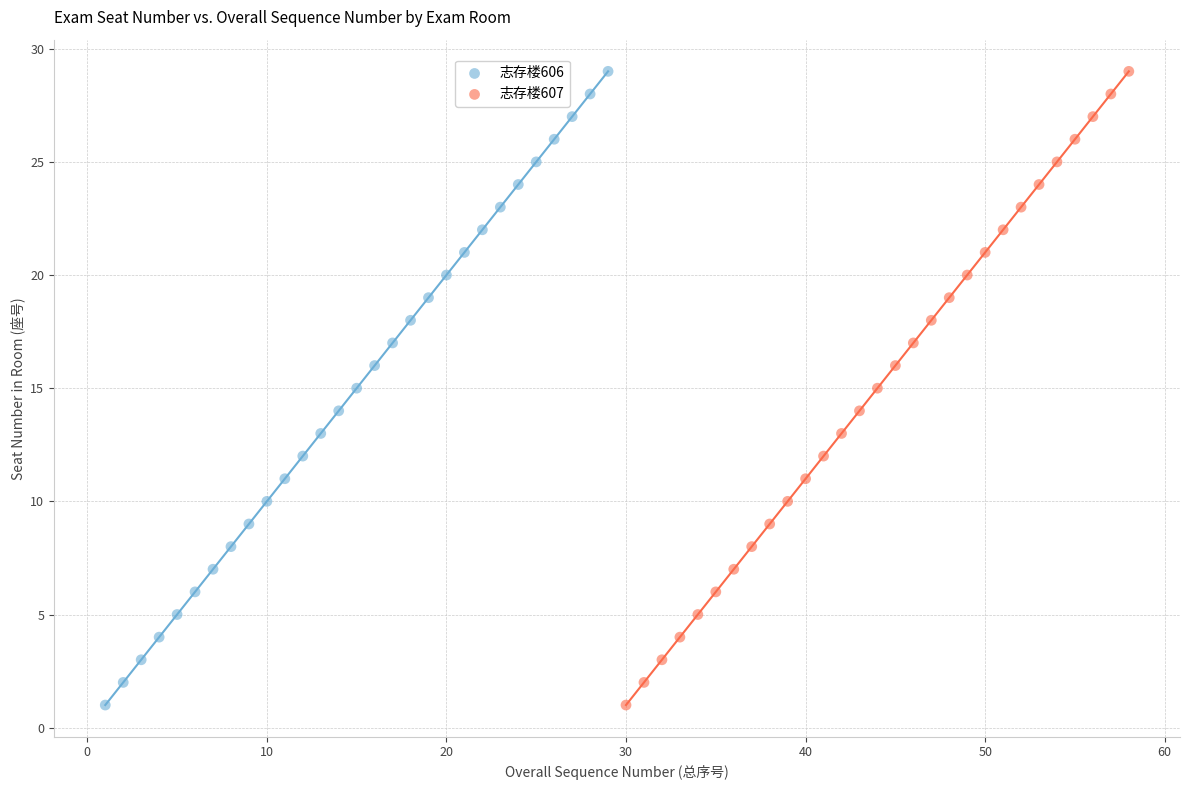

What are all the series names shown in the legend?

志存楼606, 志存楼607